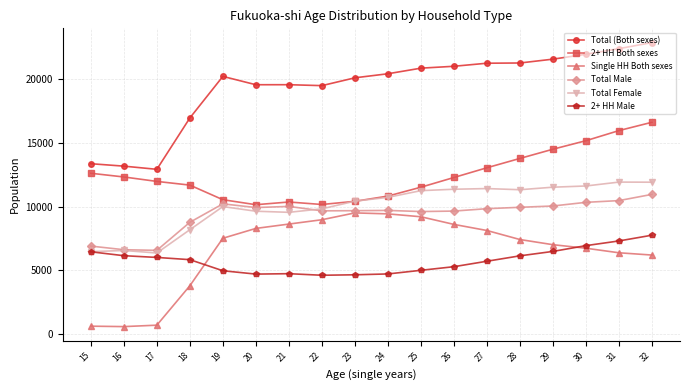

Which series has the largest range (max minus min)?

Total (Both sexes)